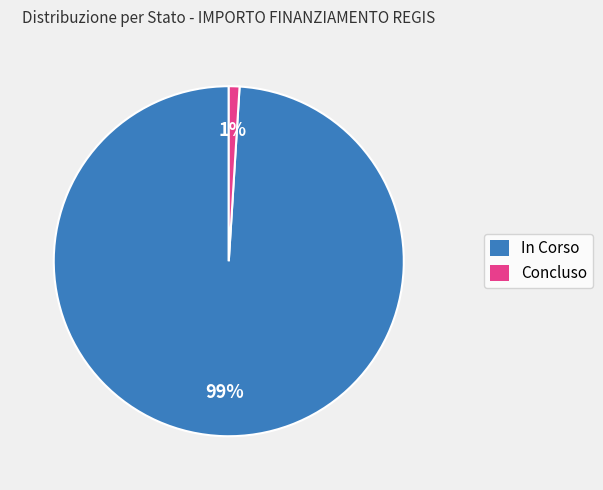

Is there any slice that represents more than half of the pie?

Yes